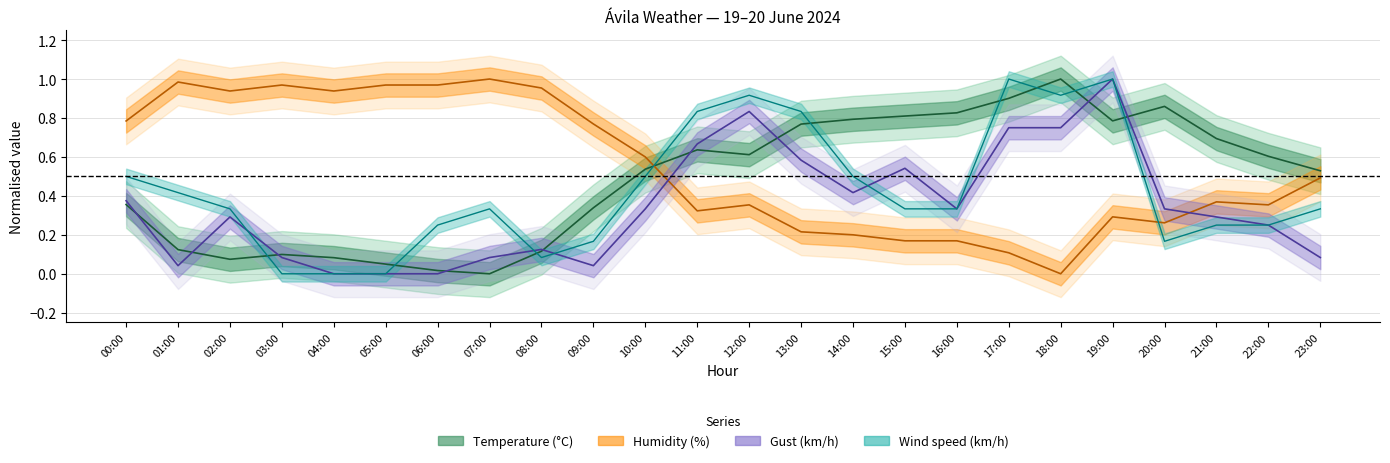

Rank the series by their maximum value, from highest to lowest.

Temperature (°C), Humidity (%), Gust (km/h), Wind speed (km/h)